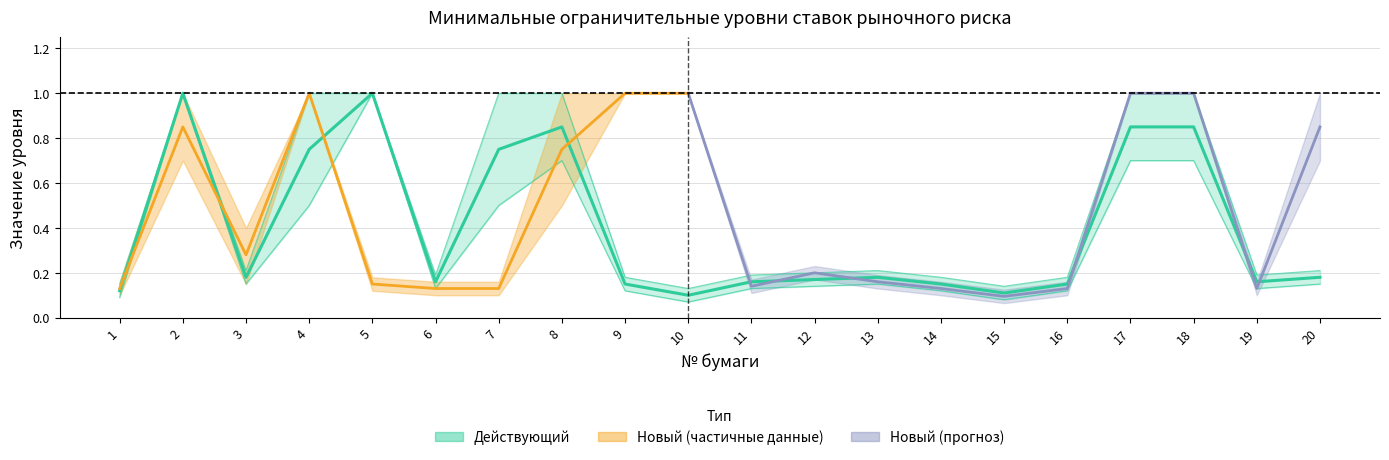

What is the value of the Действующий S3_min point at the 9th from the left?

0.2